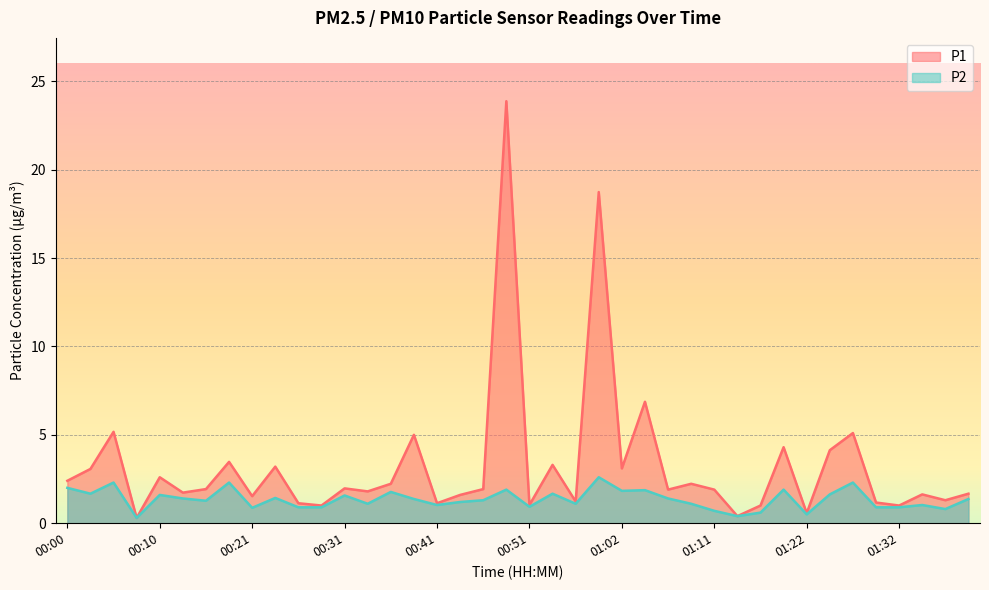

At which category does the chart reach its minimum across all series?

00:08